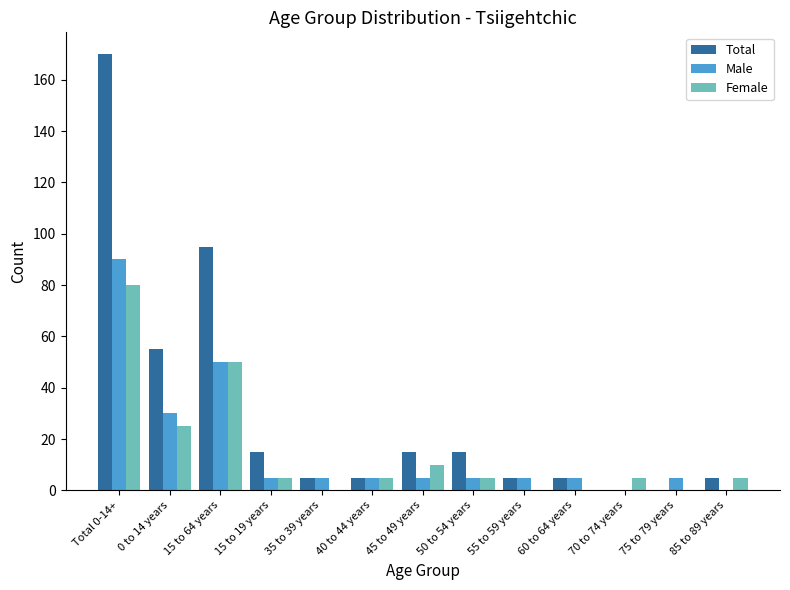

Does the chart contain stacked bars?

No